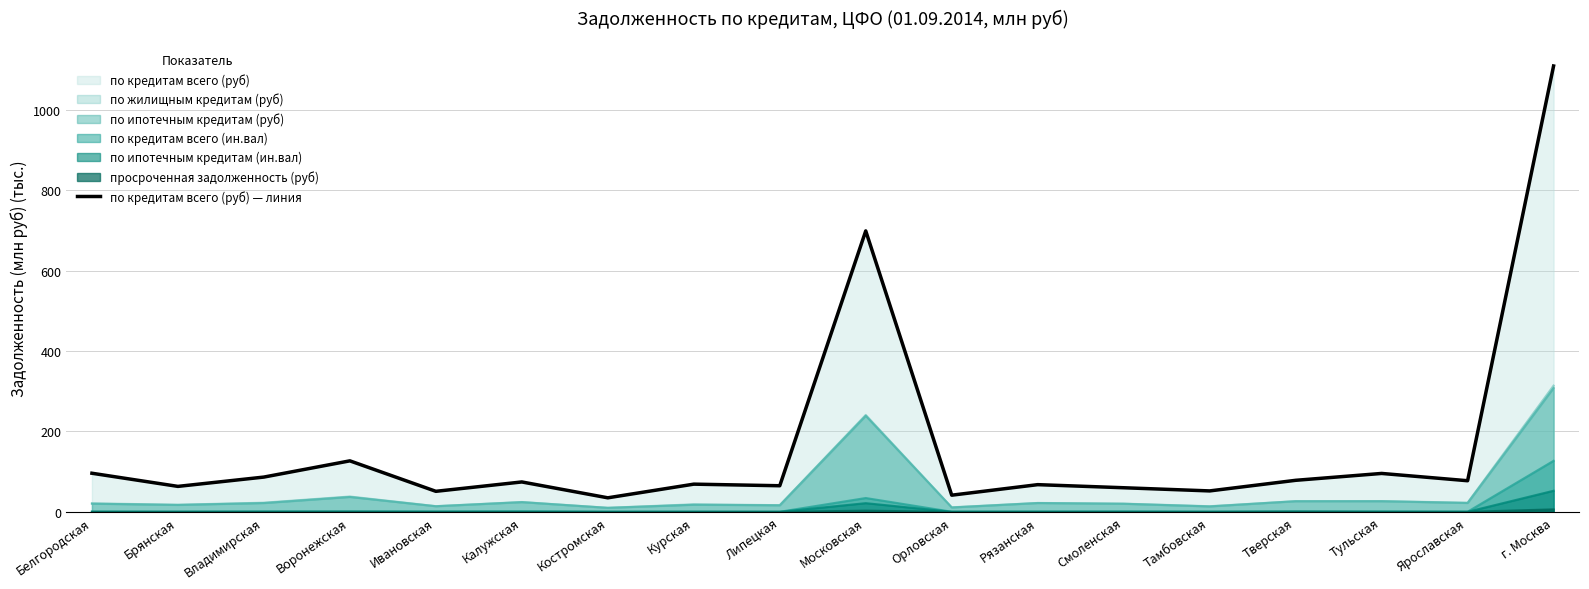

List the labels in order of value, largest first.

г. Москва, Московская, Воронежская, Белгородская, Тульская, Владимирская, Тверская, Ярославская, Калужская, Курская, Рязанская, Липецкая, Брянская, Смоленская, Тамбовская, Ивановская, Орловская, Костромская